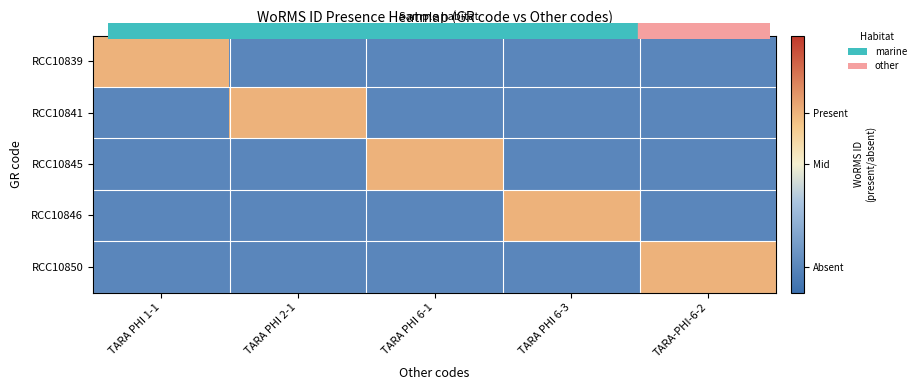

What is the difference between the highest and lowest values at TARA-PHI-6-2?

3